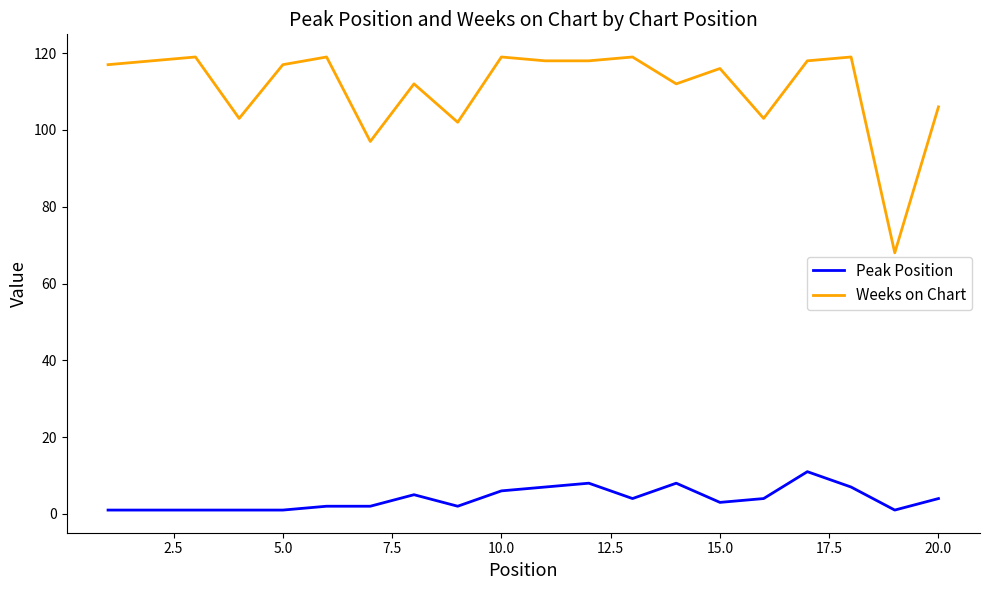

What is the smallest value displayed?

1